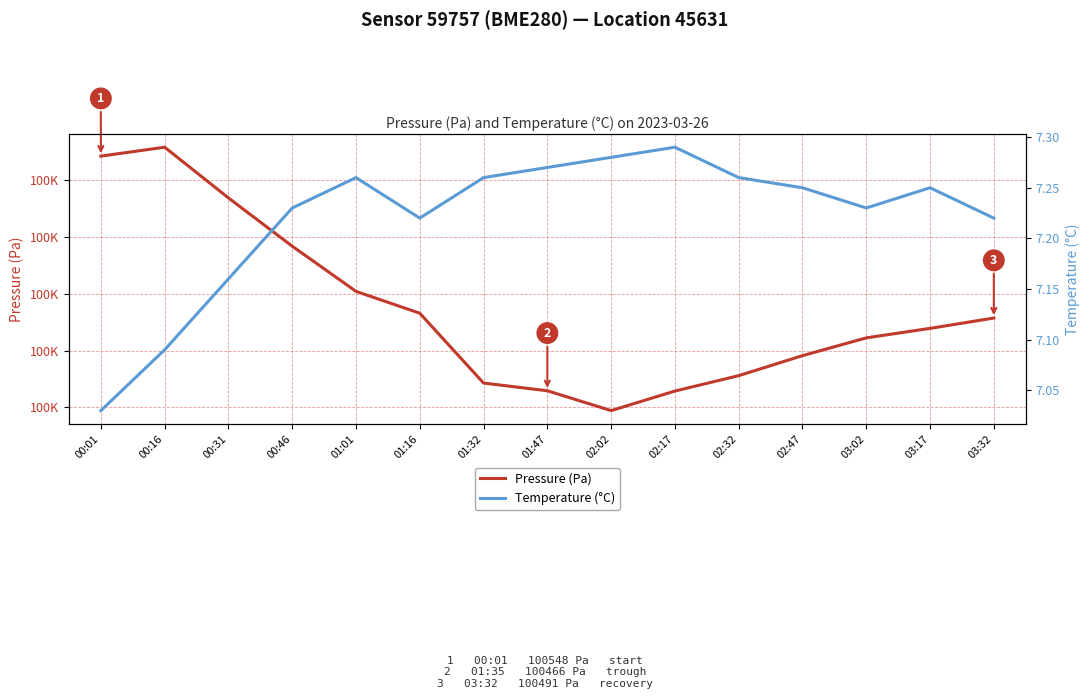

How many lines are shown in the chart?

2